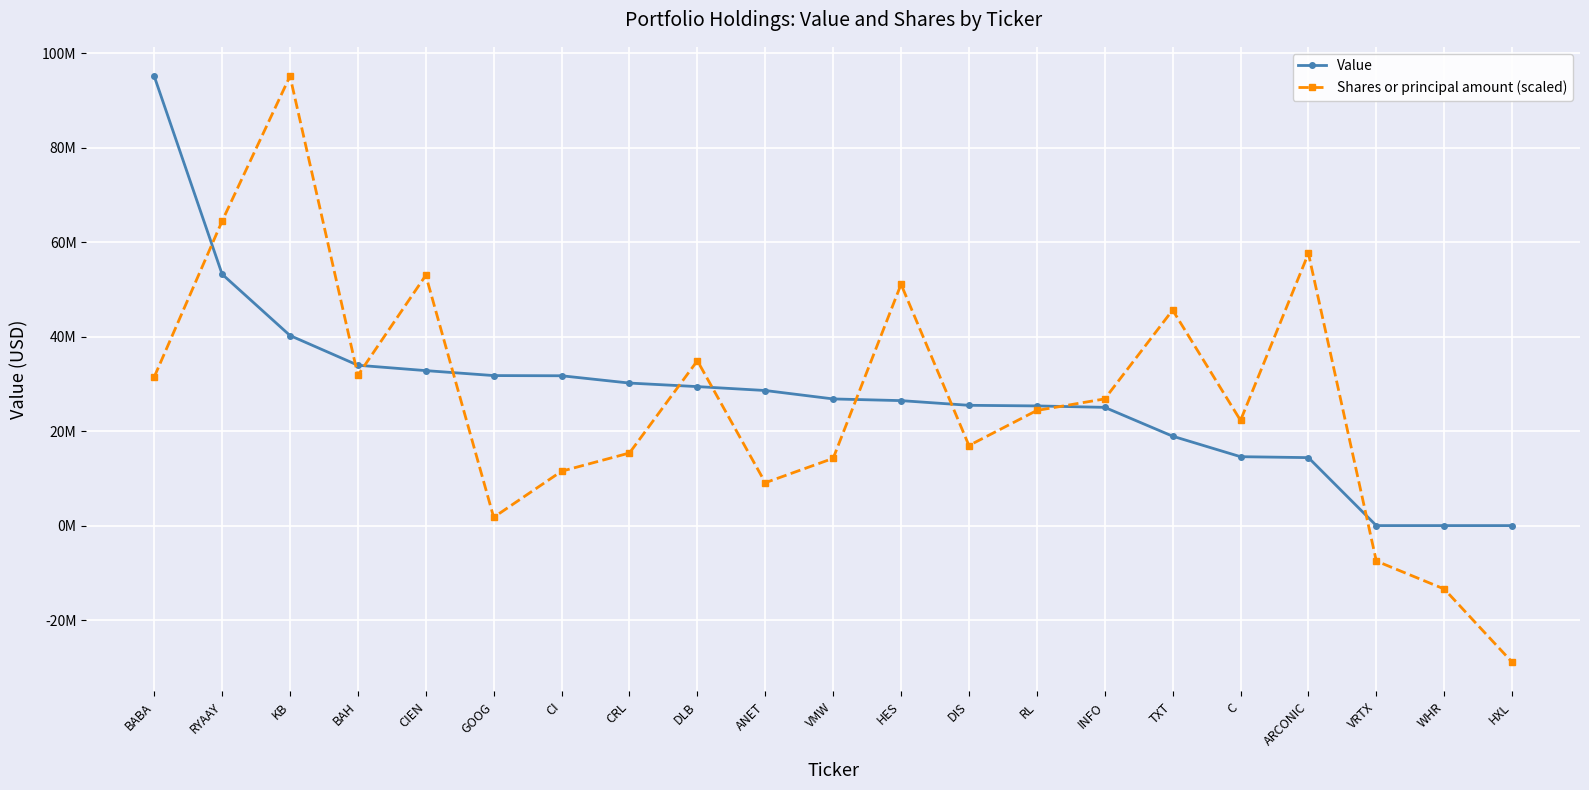

Rank the series at INFO from highest to lowest value.

Shares or principal amount (scaled), Value